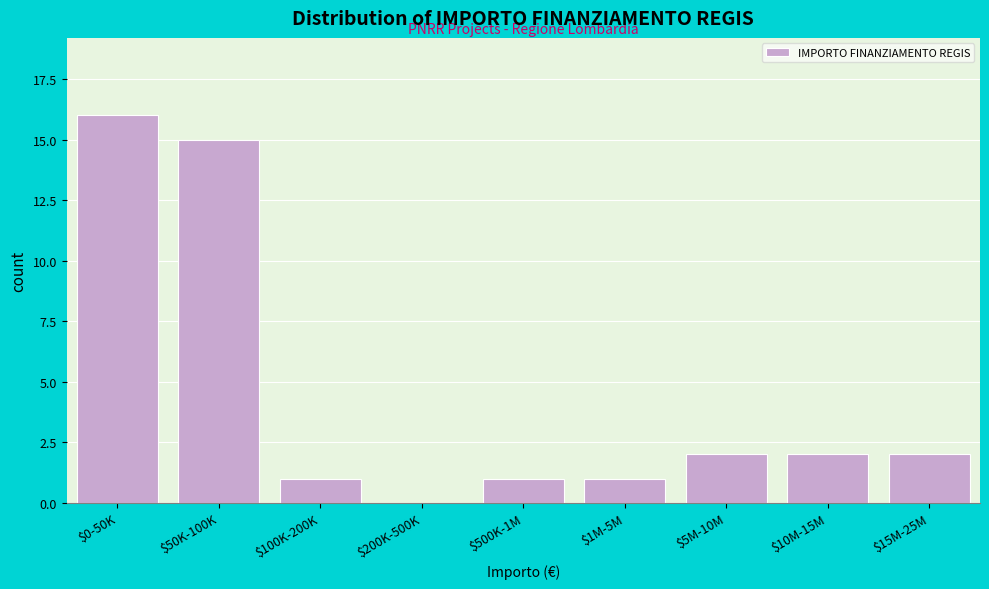

What is the sum of all values?

40